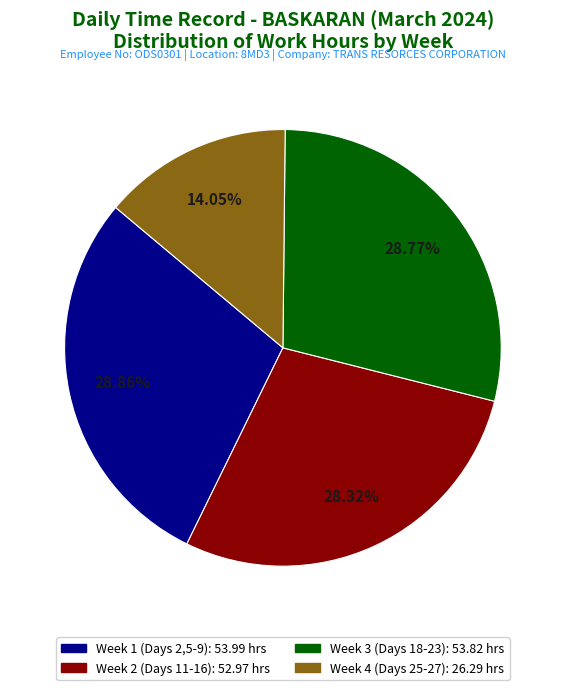

Count the number of slices in the pie.

4